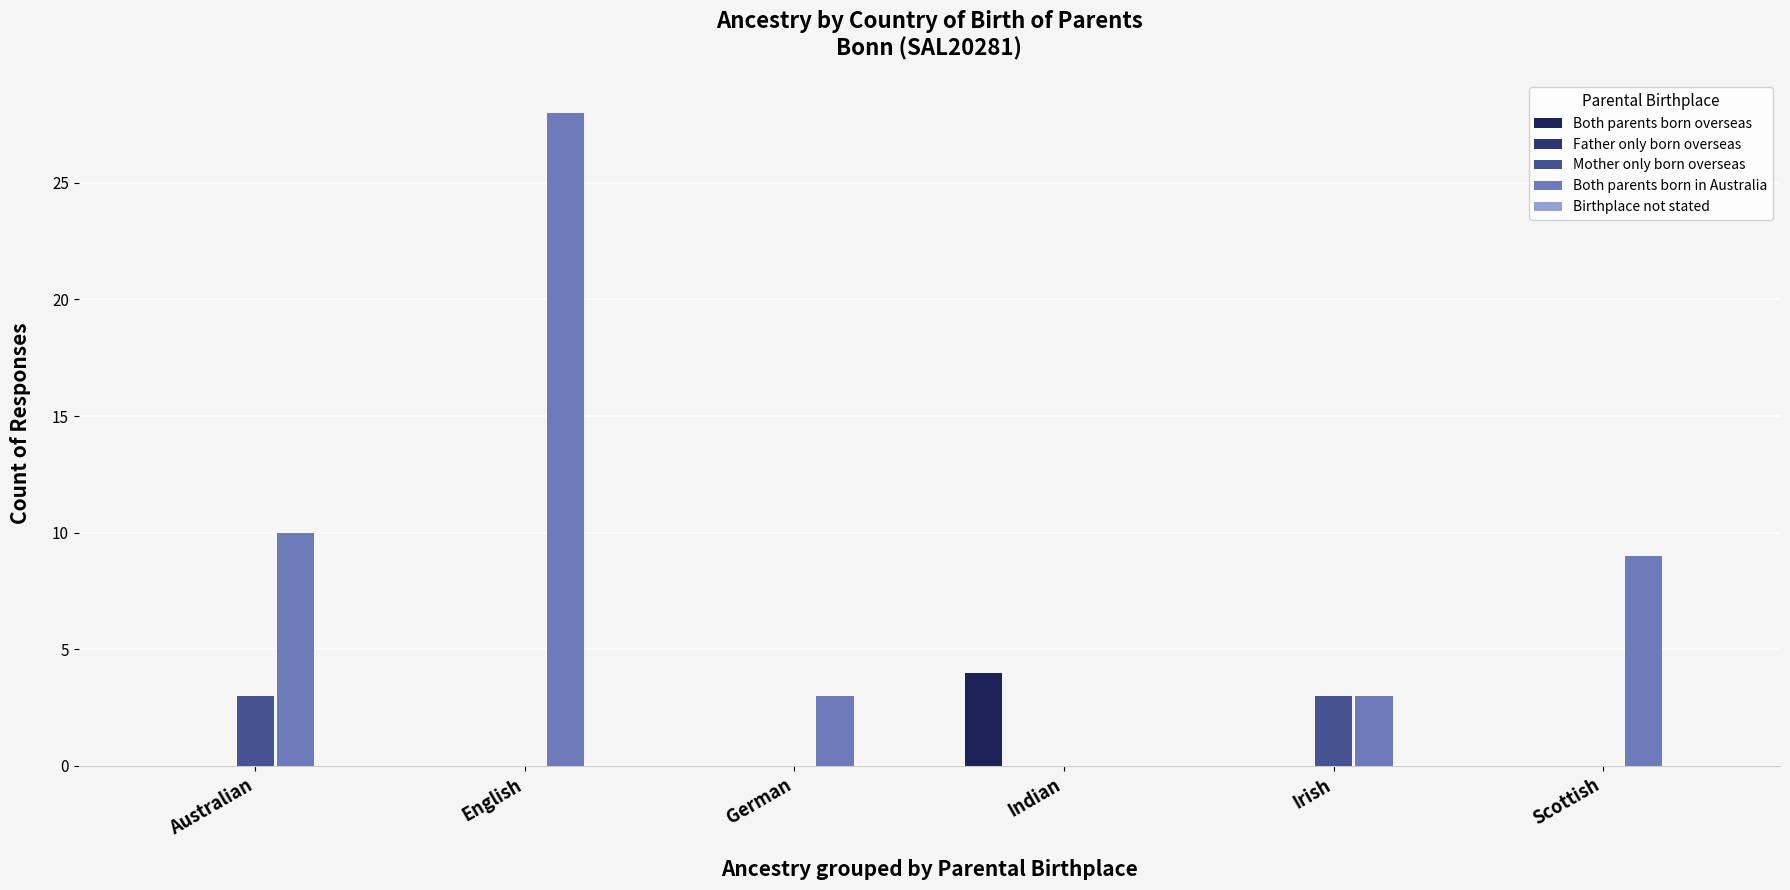

Does the chart contain stacked bars?

No